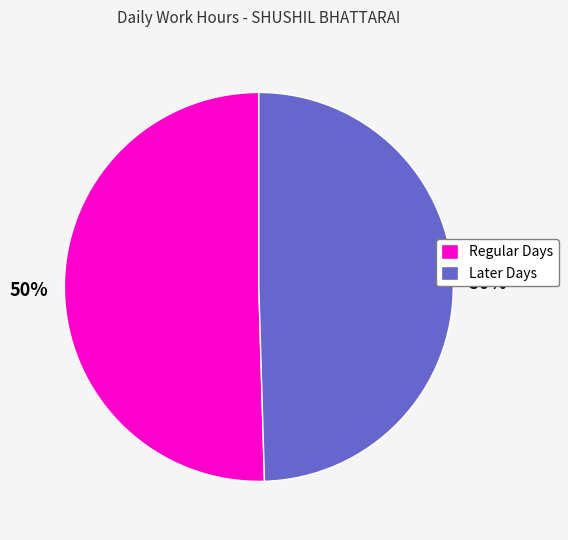

How many slices are in this pie chart?

2